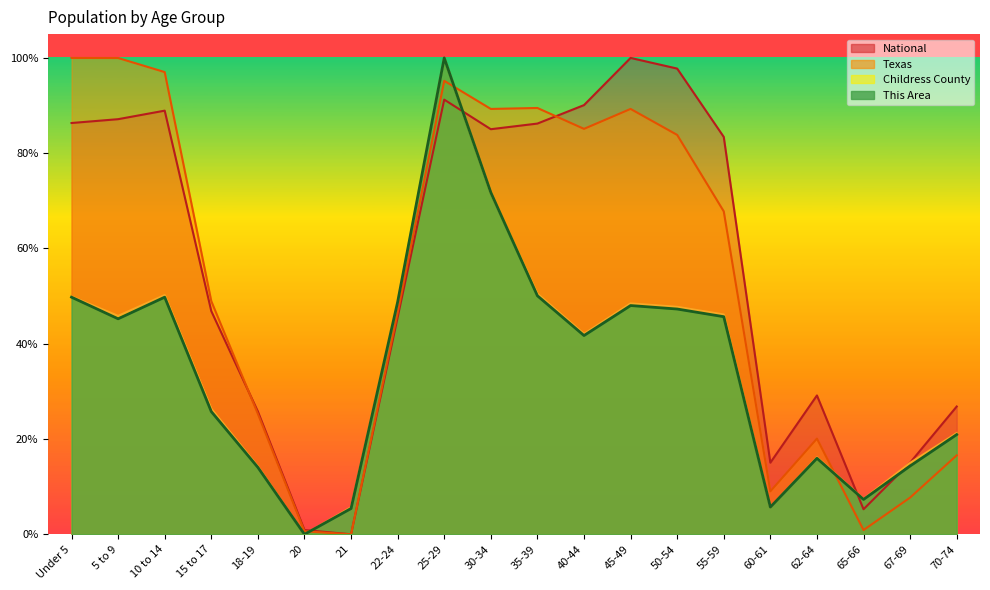

At 30-34, list the series in order from largest to smallest.

Texas, National, This Area, Childress County